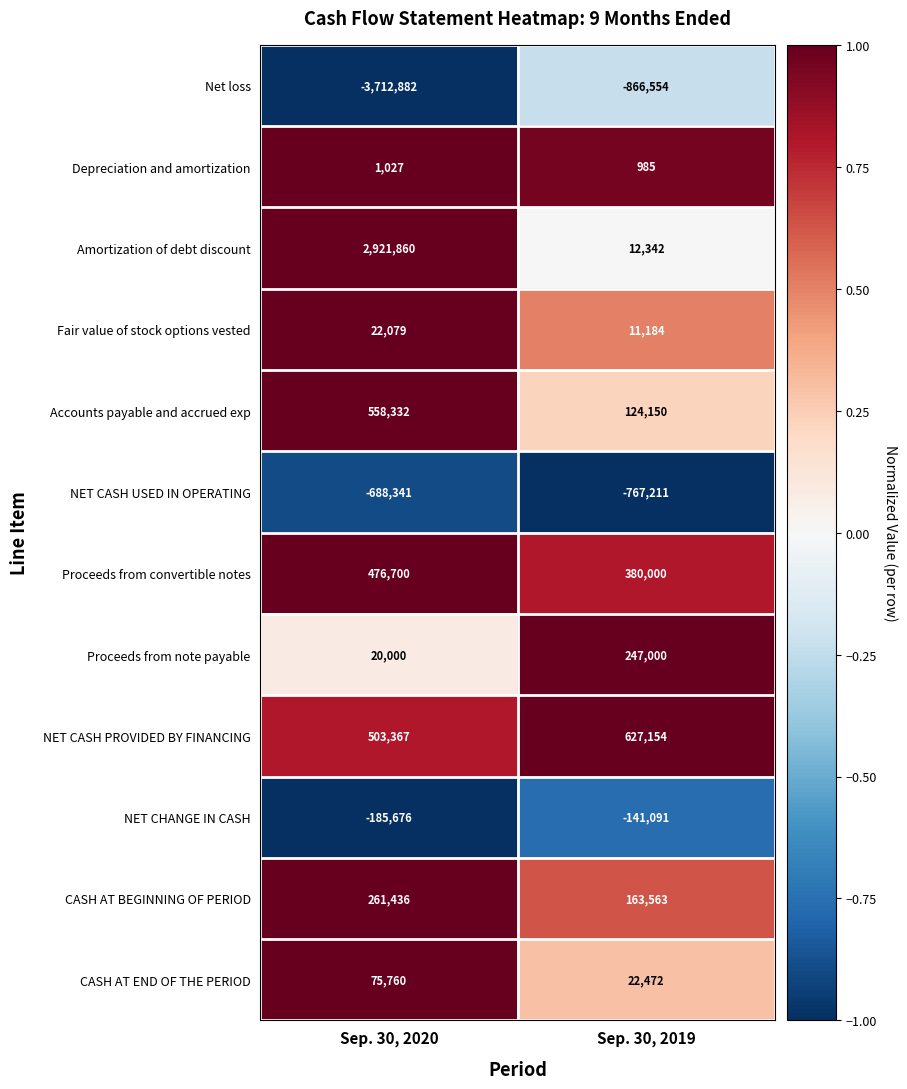

What is the total value across all series at Sep. 30, 2019?

-186006